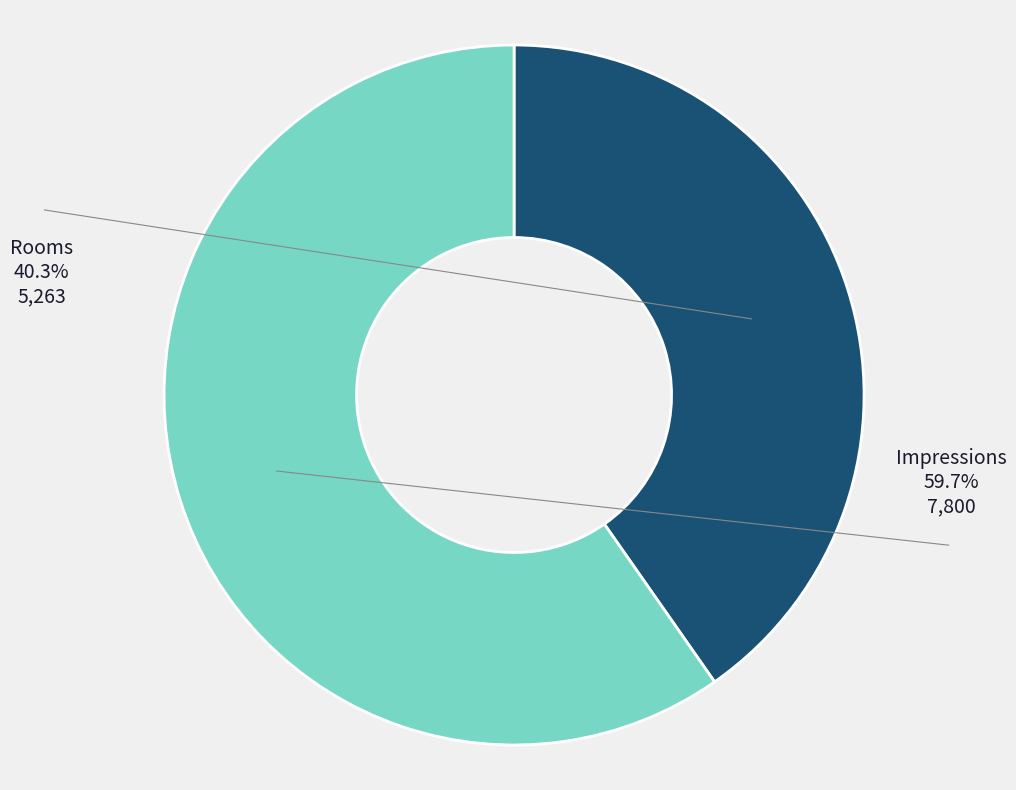

Which category has the biggest portion of the pie?

Impressions